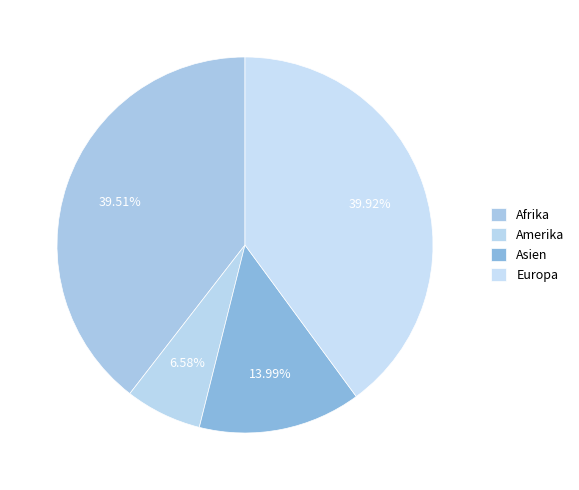

How many segments does this pie chart have?

4